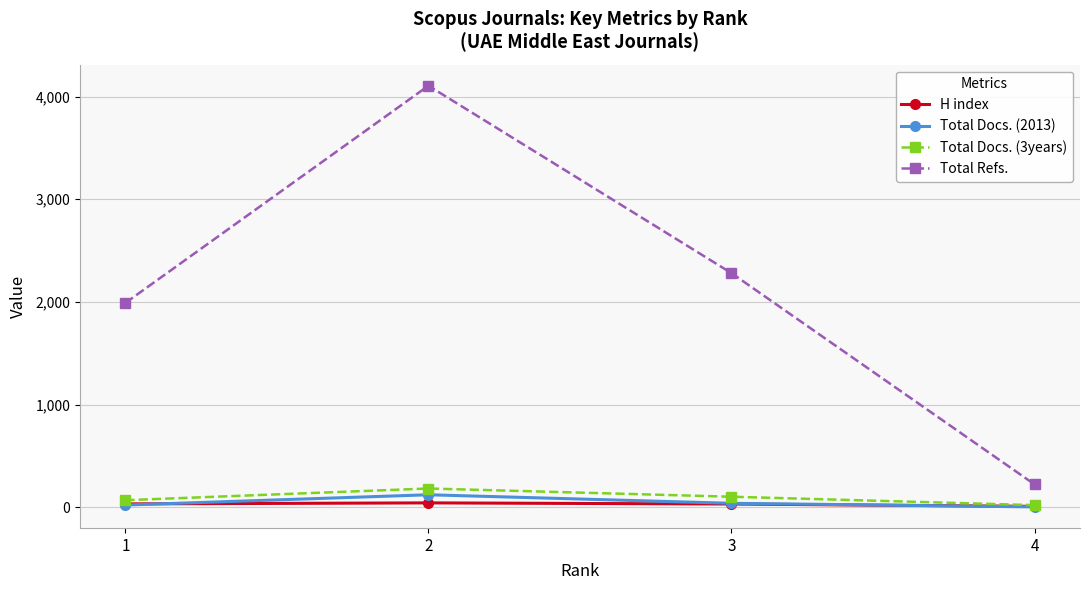

Rank the series at 2 from lowest to highest value.

H index, Total Docs. (2013), Total Docs. (3years), Total Refs.